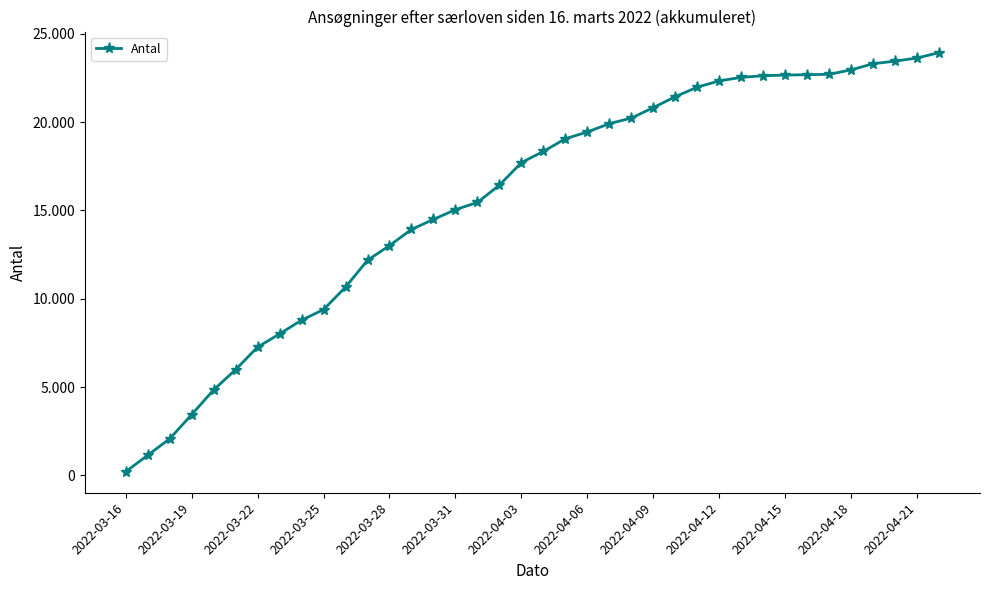

Does the chart have visible grid lines?

No